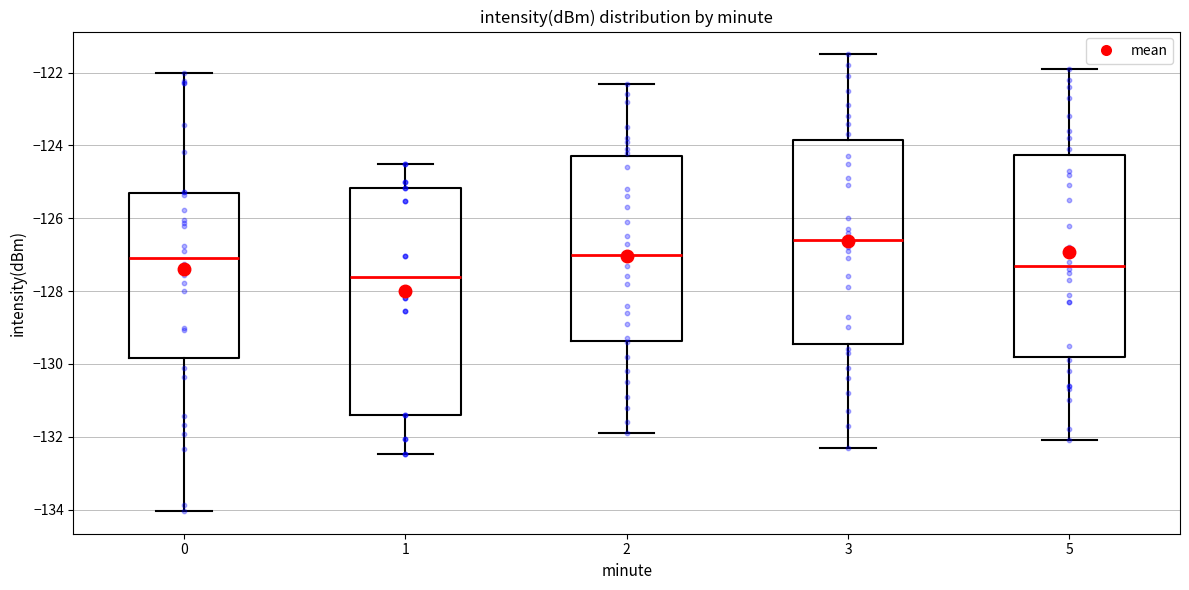

Reading left to right, transcribe this box plot: for each box, give where its median line is, the range the box spans, and where its two whiskers end, as read against the y-axis. The values are not printed on the chart, so give them approximately, as read against the axis.

0: median -127.0, box -129.8 to -125.4, whiskers -134.0 to -122.0
1: median -127.6, box -131.4 to -125.2, whiskers -132.4 to -124.6
2: median -127.0, box -129.4 to -124.2, whiskers -131.8 to -122.2
3: median -126.6, box -129.4 to -123.8, whiskers -132.2 to -121.4
5: median -127.2, box -129.8 to -124.2, whiskers -132.0 to -121.8